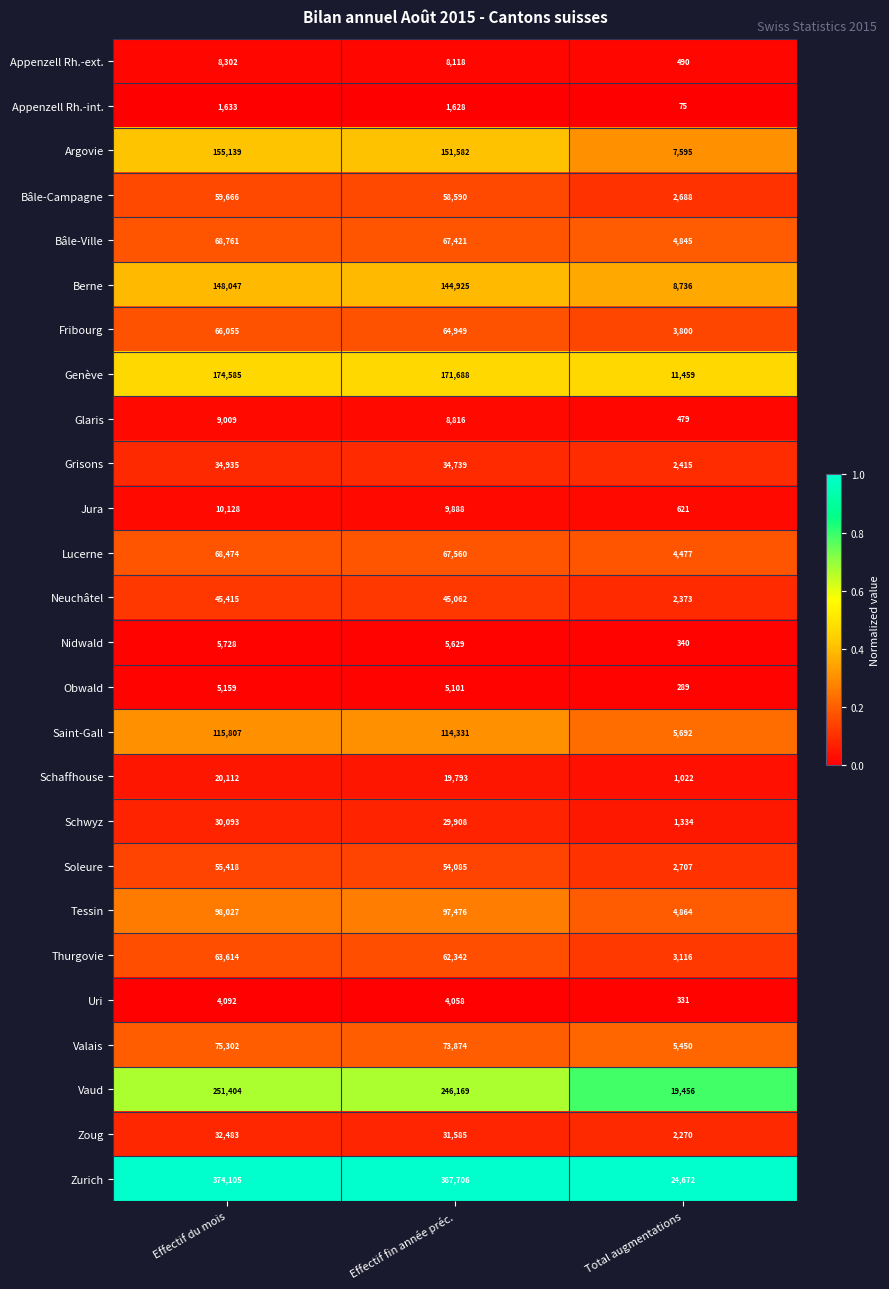

Which series has the widest spread of values?

Zurich